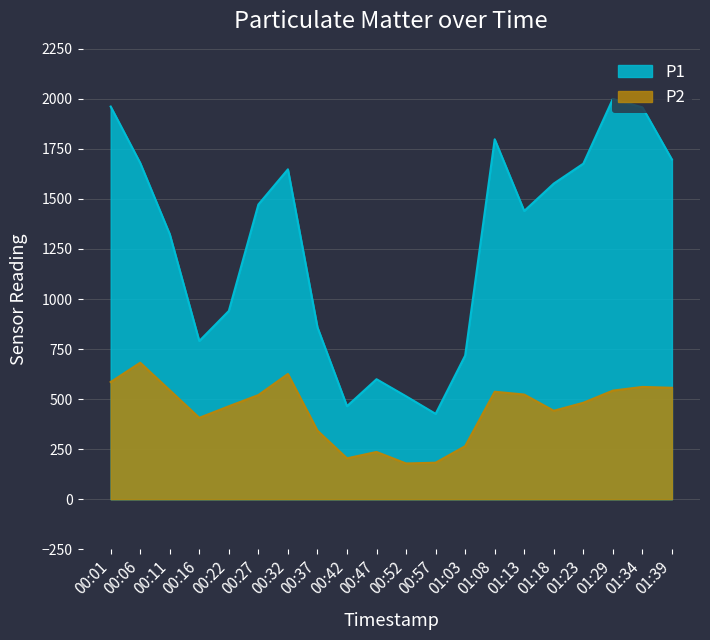

What is the total value across all series at 00:42?

668.9